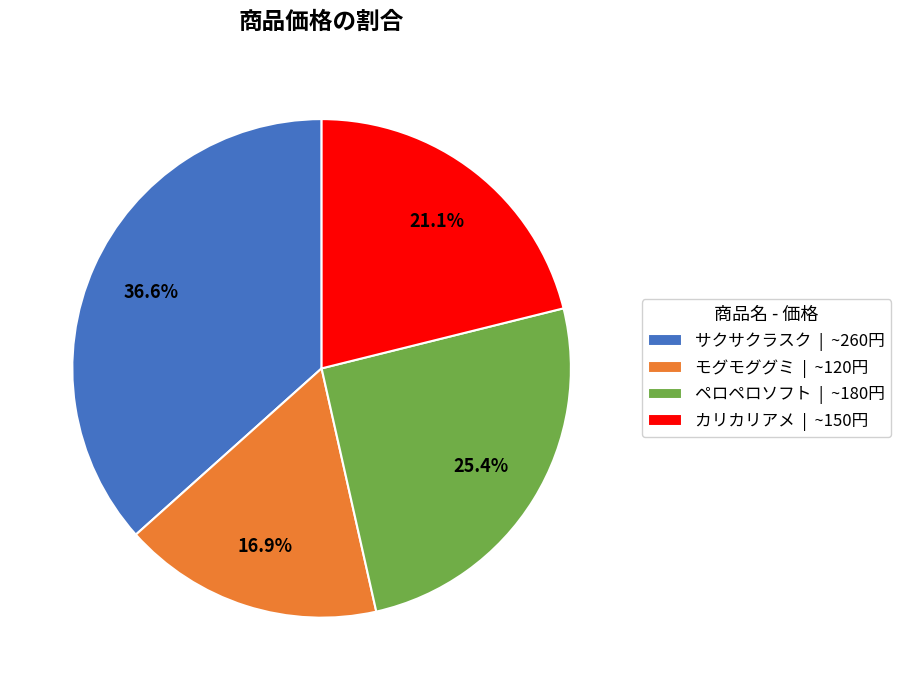

Does サクサクラスク account for over 50% of the chart?

No